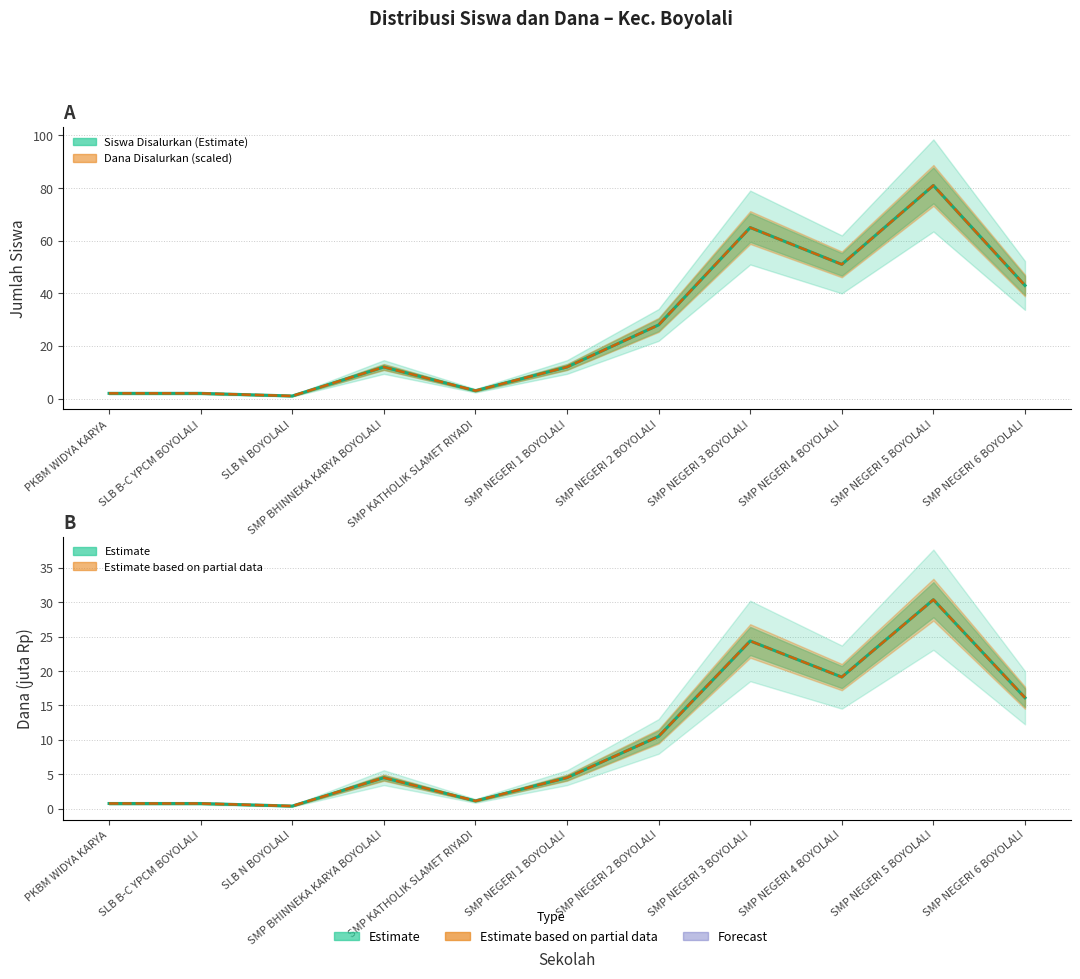

How many lines are shown in the chart?

4